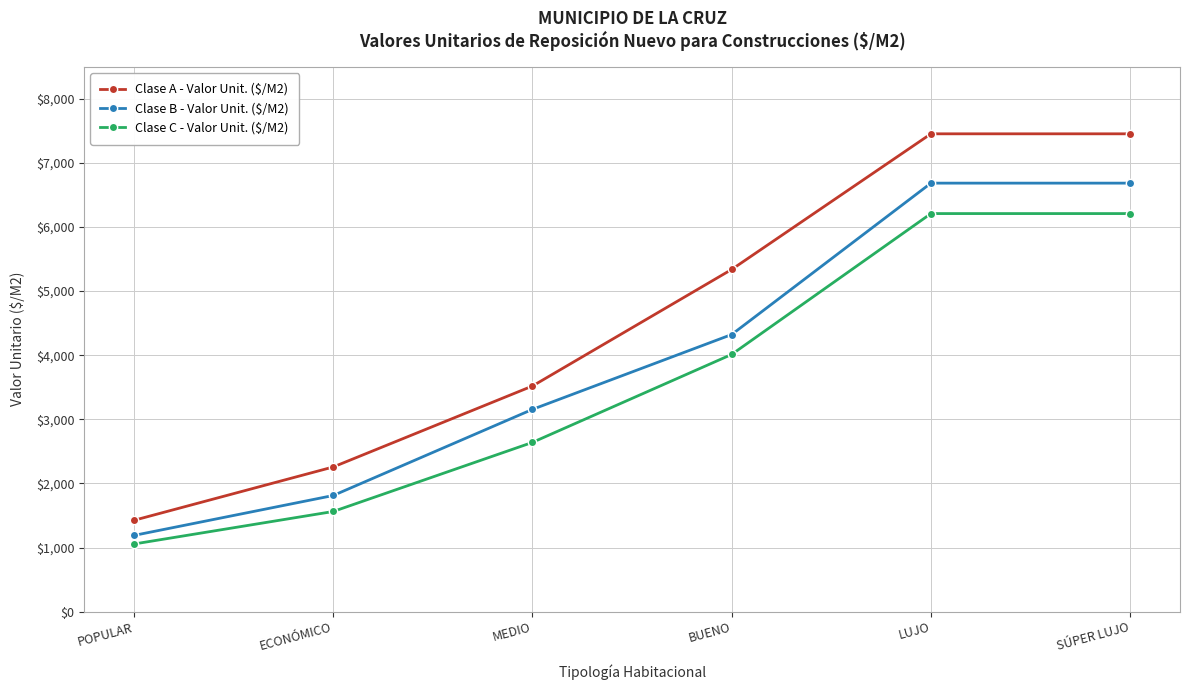

Which series has the largest range (max minus min)?

Clase A - Valor Unit. ($/M2)